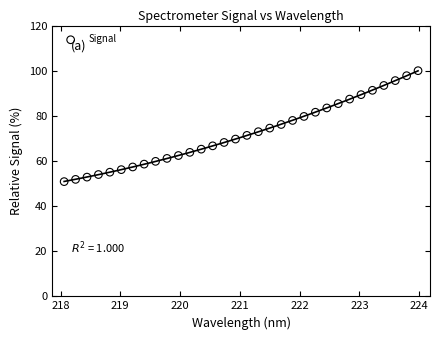

What is the range of Y values (max minus min)?

49.2